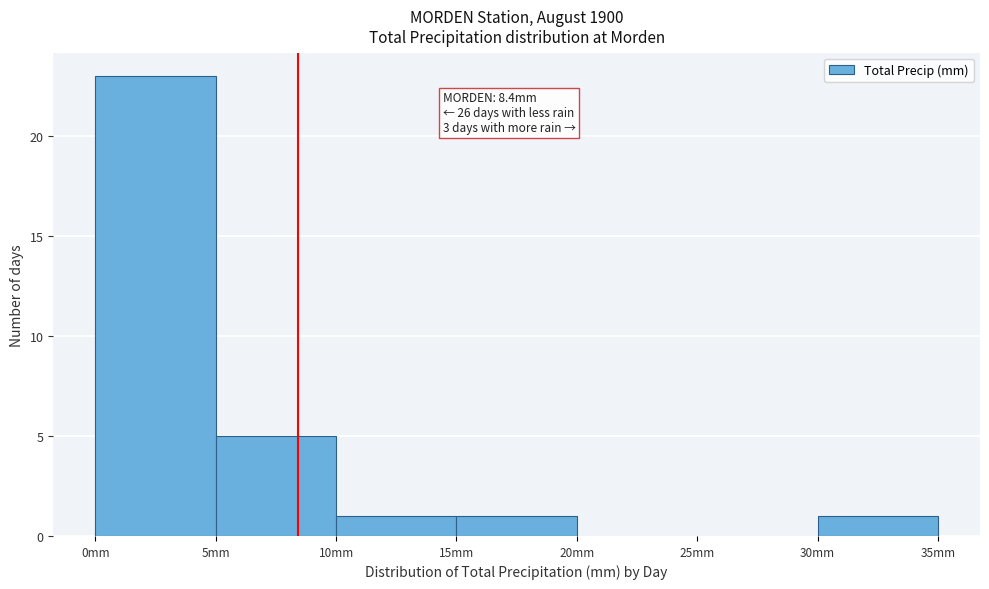

Over which range of the x-axis is the bar tallest?

0 to 5